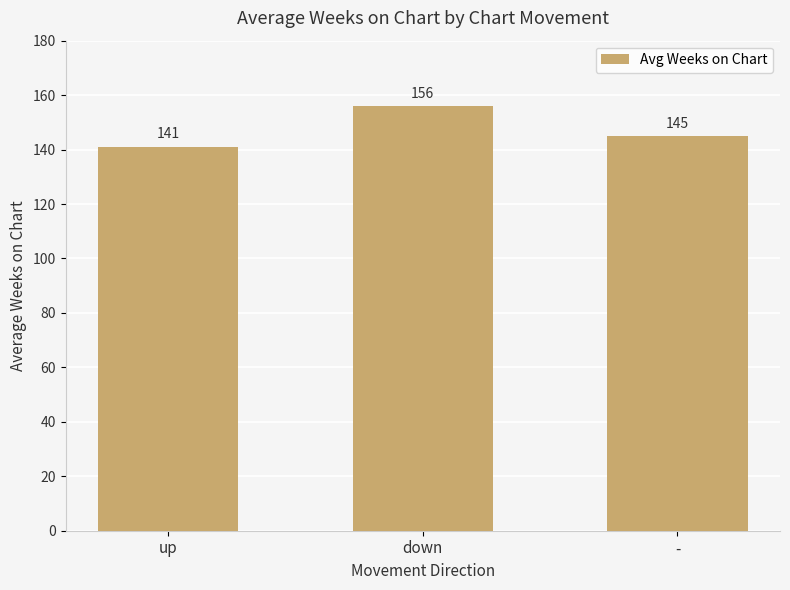

Rank the categories by value from lowest to highest.

up, -, down